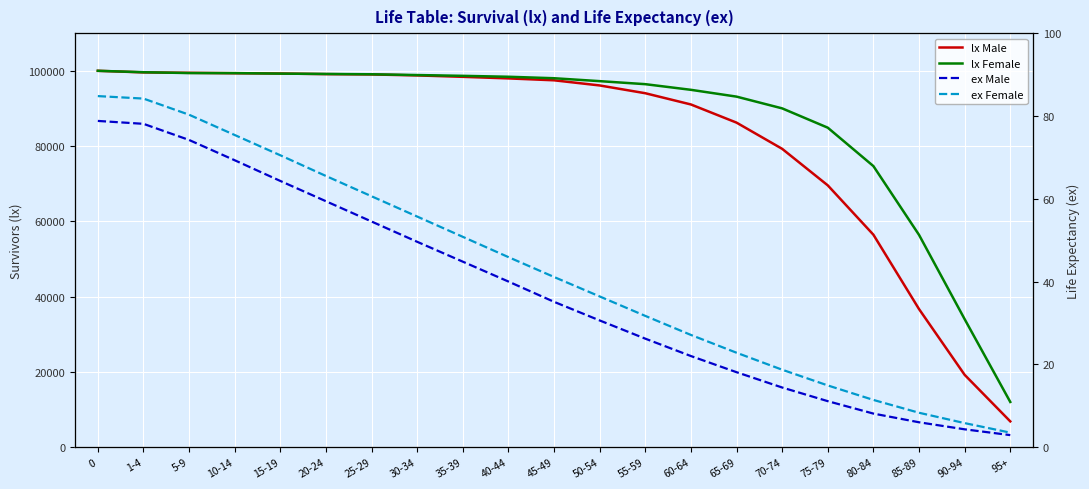

Between 50-54 and 55-59, which series saw the biggest shift?

lx Male